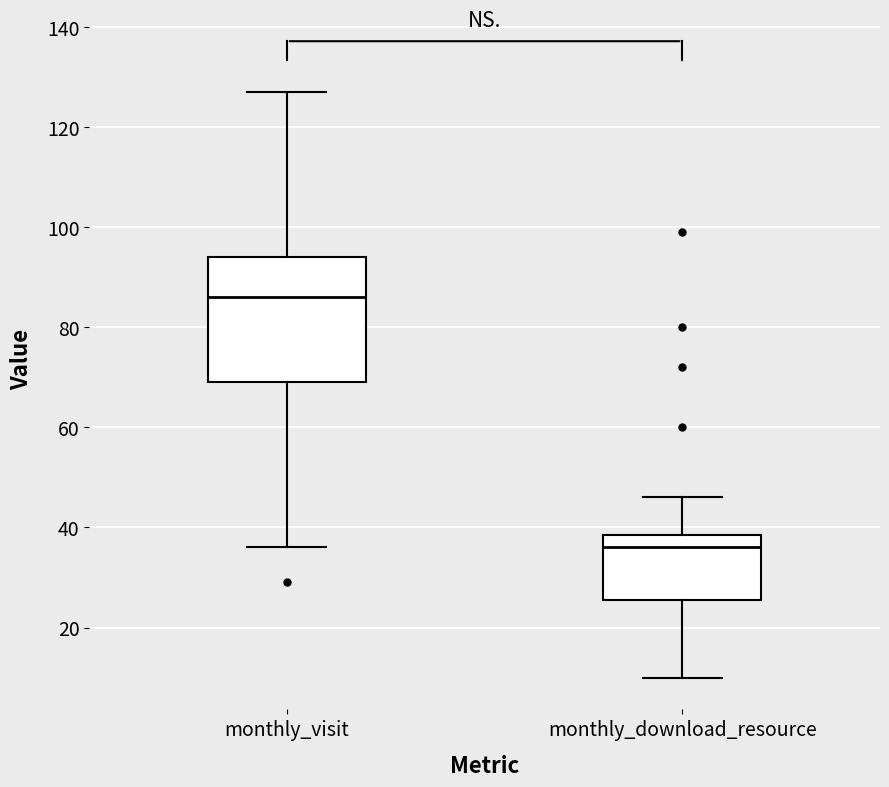

Which box is the tallest, from its lower edge to its upper edge?

monthly_visit